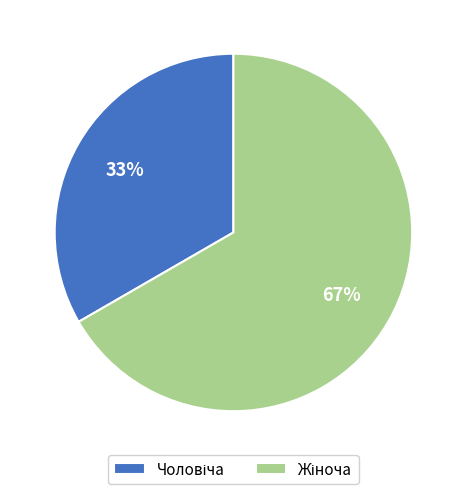

To the nearest percent, what is the average slice percentage?

50%